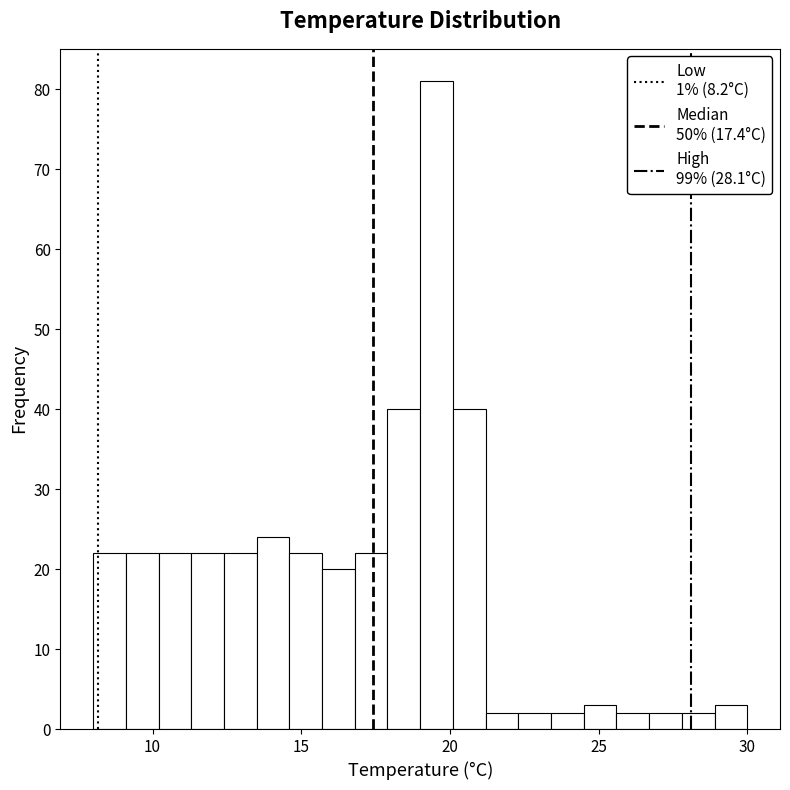

Around what value on the x-axis is the tallest bar? Give the approximate position of its centre, as read against the axis.

19.5